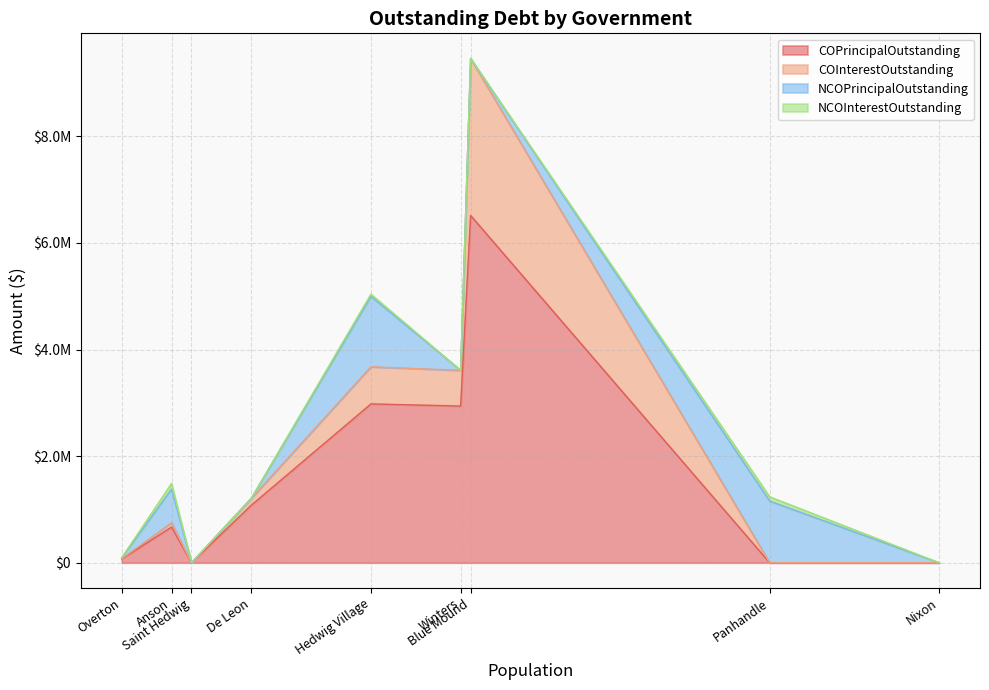

In COInterestOutstanding, how many points are lower than both neighbors (excluding endpoints)?

2